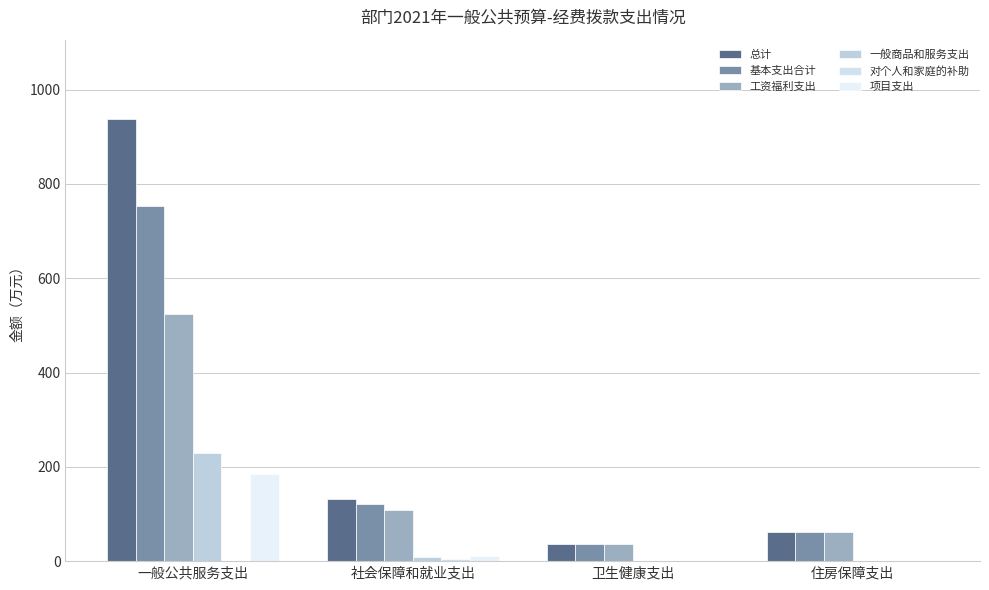

How many series are shown in this chart?

6